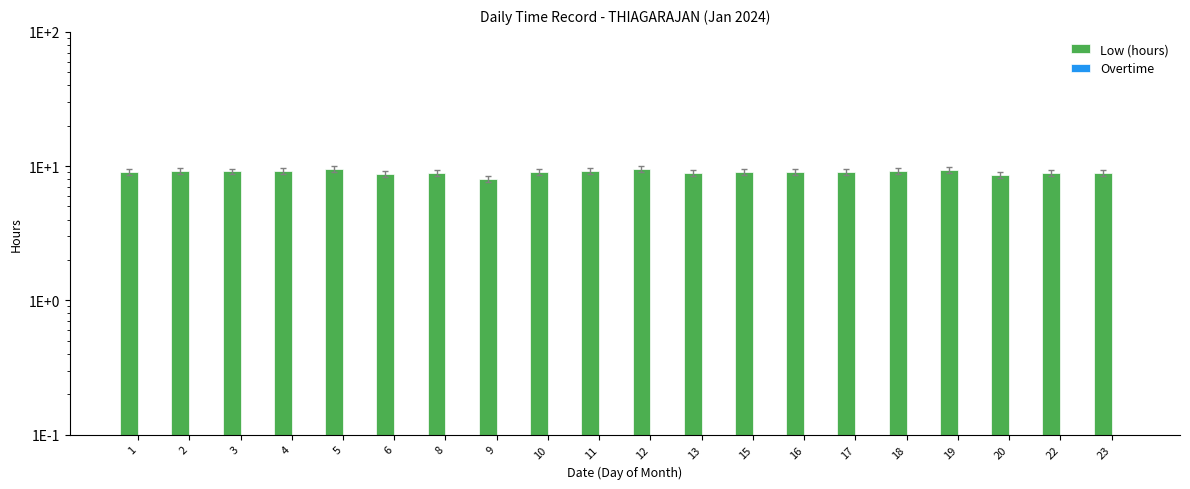

At which category is the sum across all series the highest?

5